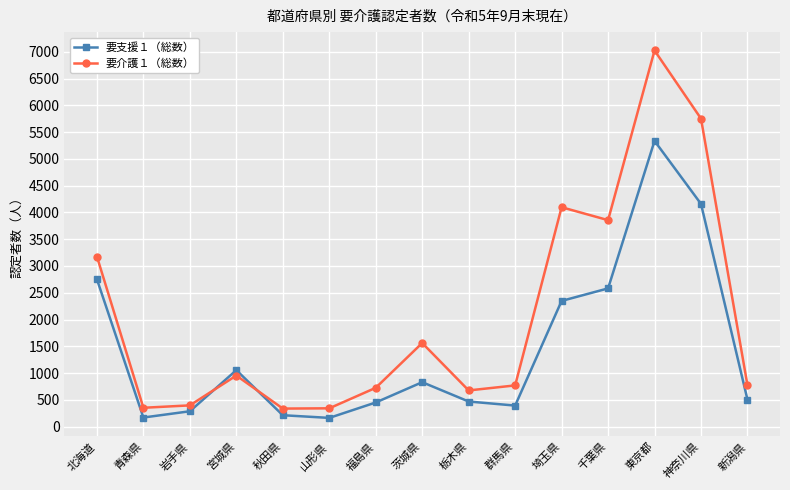

What is the greatest value displayed?

7025